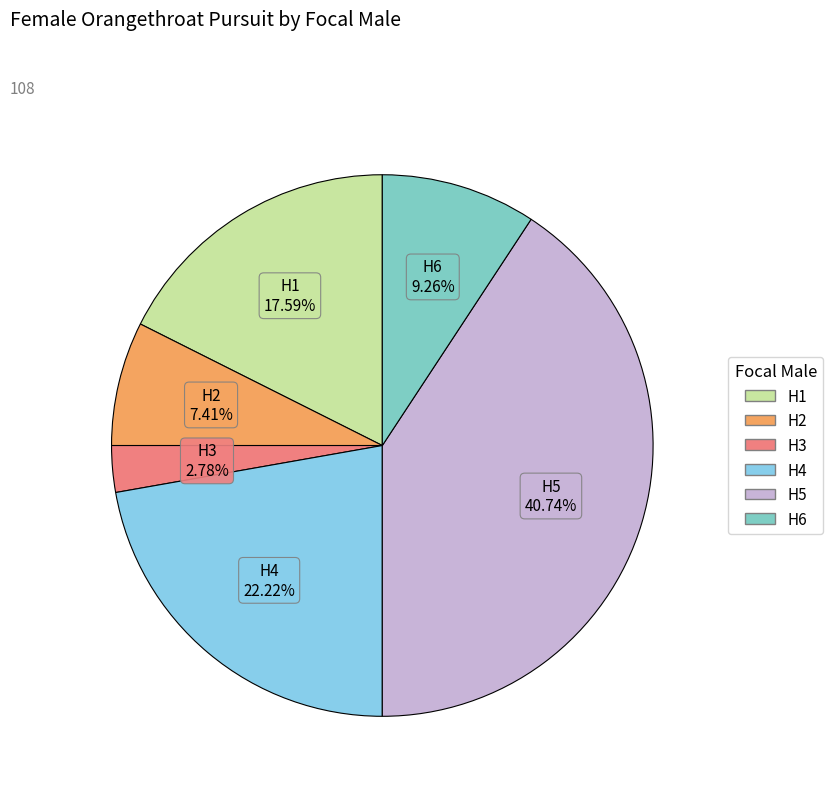

To the nearest percent, what portion does H6 represent?

9%